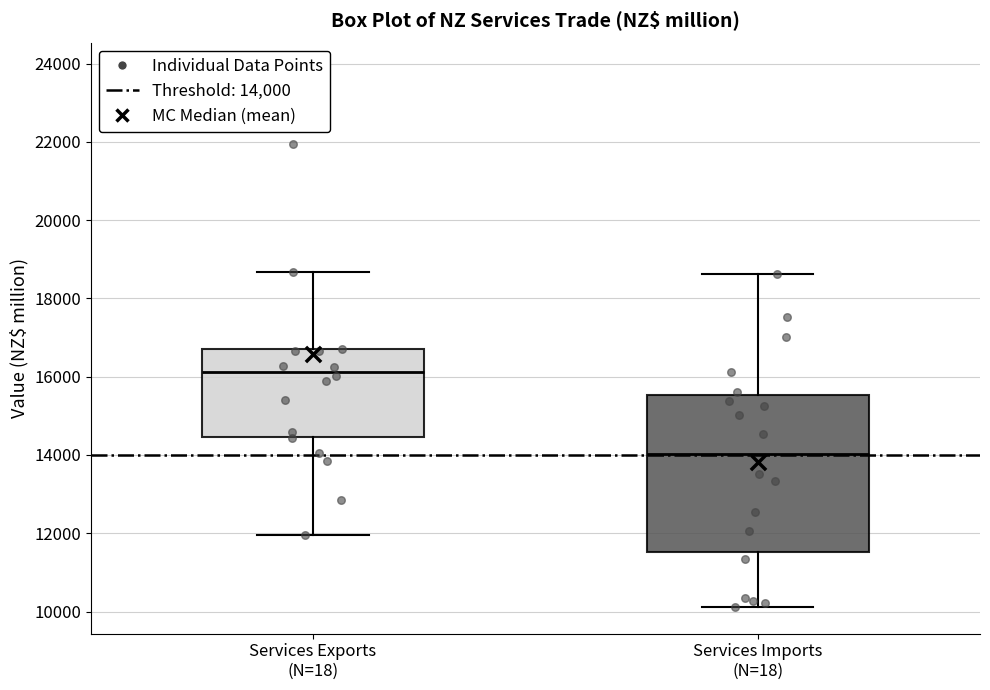

Reading left to right, read every box against the y-axis: the position of its median line, the range the box covers, and the ends of its whiskers. The values are not printed on the chart, so give them approximately, as read against the axis.

Services Exports (N=18): median 16200, box 14400 to 16600, whiskers 12000 to 18600
Services Imports (N=18): median 14000, box 11600 to 15600, whiskers 10200 to 18600